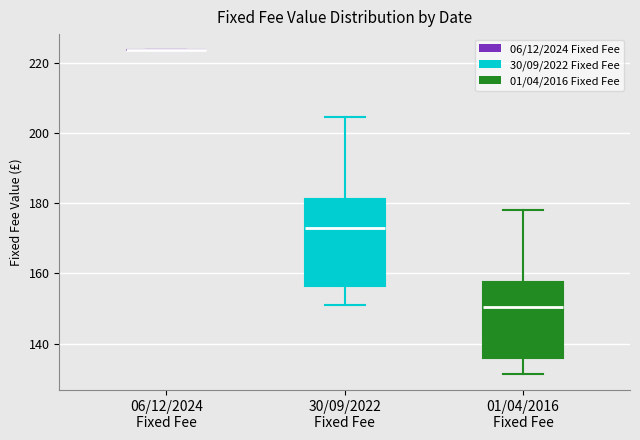

Reading left to right, transcribe this box plot: for each box, give where its median line is, the range the box spans, and where its two whiskers end, as read against the y-axis. The values are not printed on the chart, so give them approximately, as read against the axis.

06/12/2024 Fixed Fee: box collapsed to a line at 224, whiskers 224 to 224
30/09/2022 Fixed Fee: median 172, box 156 to 182, whiskers 152 to 204
01/04/2016 Fixed Fee: median 150, box 136 to 158, whiskers 132 to 178